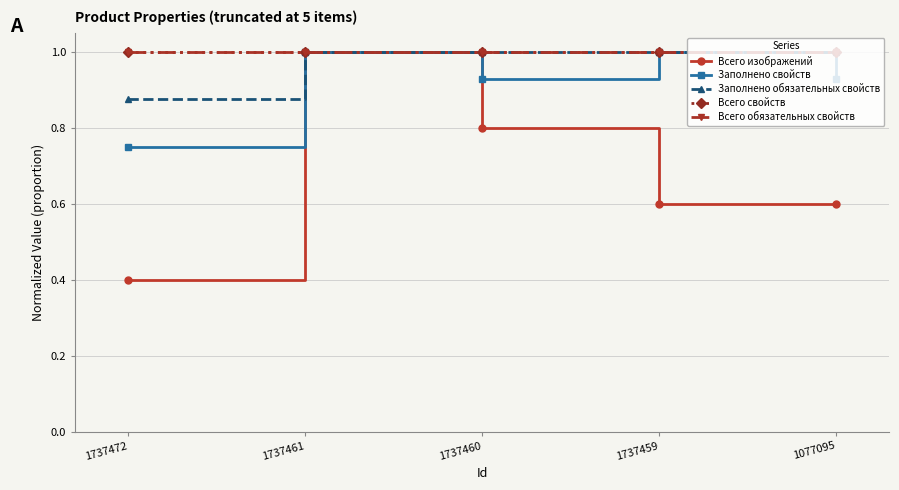

What is the value of the Заполнено свойств point at the 3rd from the left?

0.9